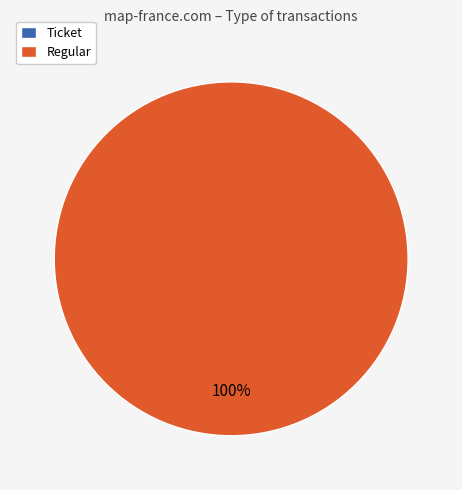

Which slice is the largest?

Regular